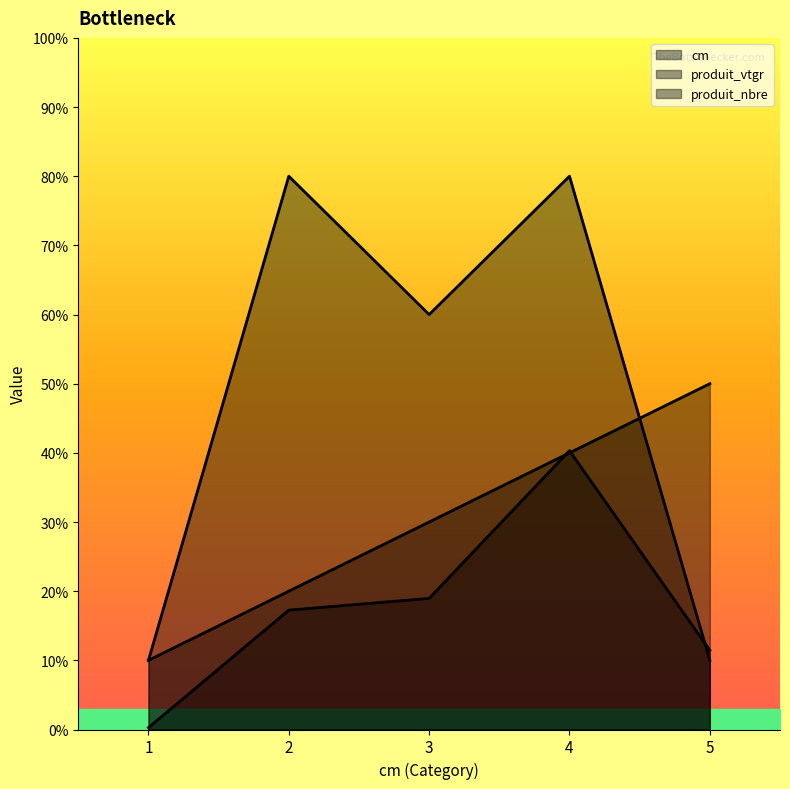

Does the chart display data point markers on the line(s)?

No